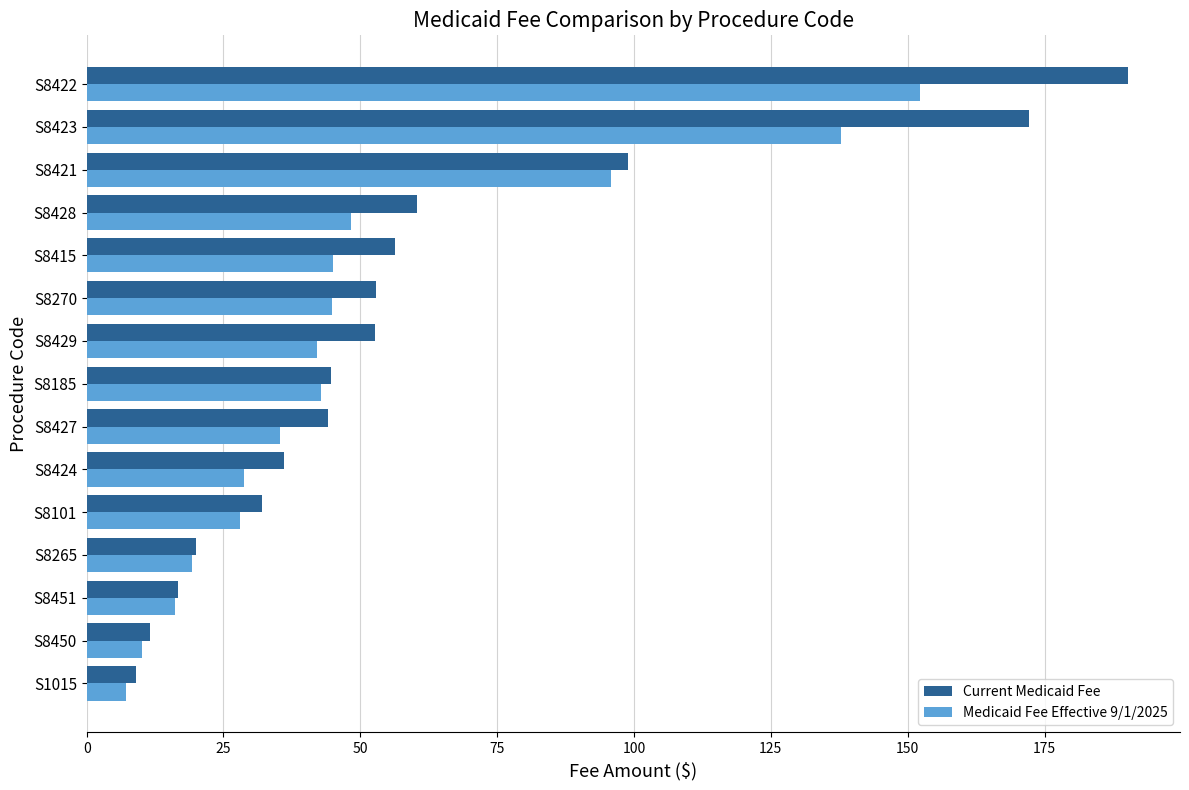

What is the minimum value for Medicaid Fee Effective 9/1/2025?

7.2